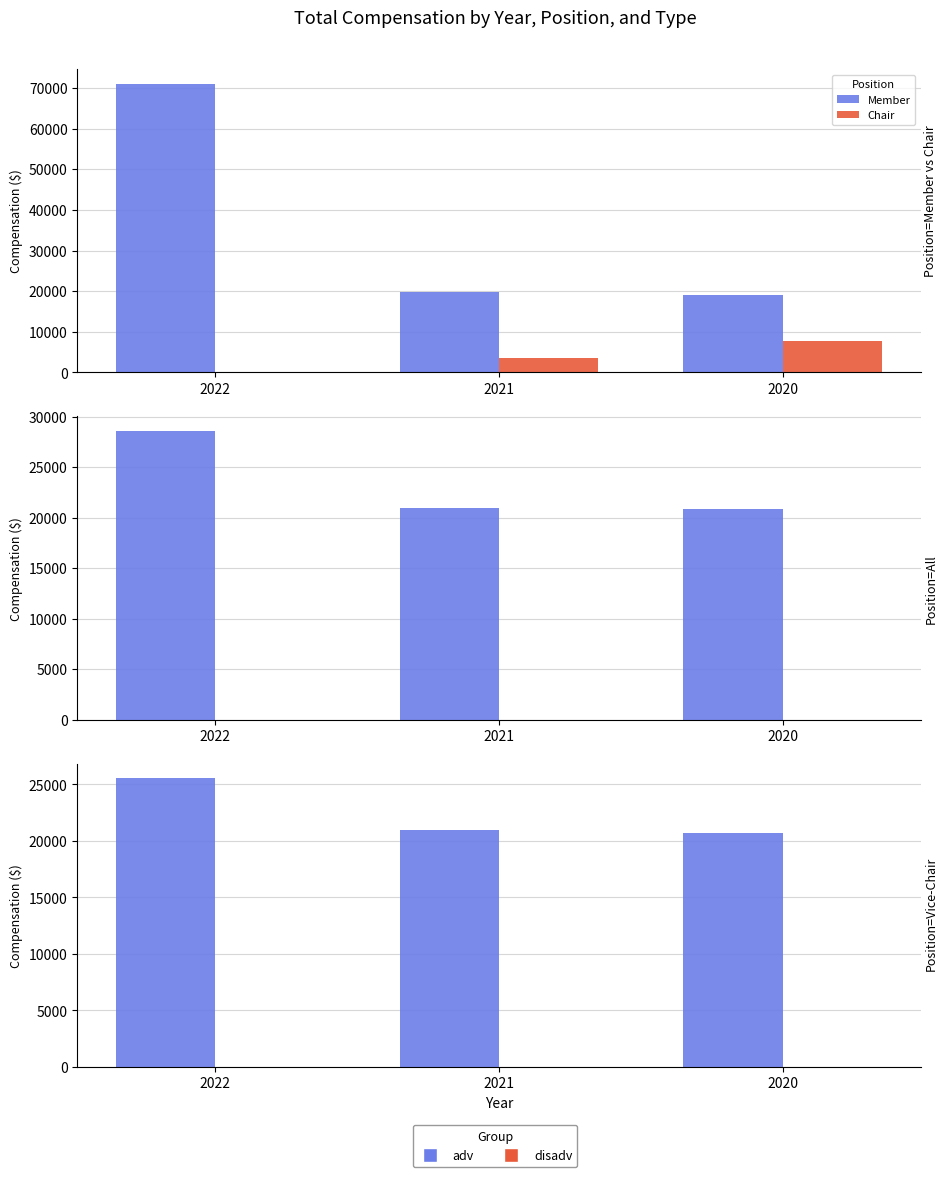

What is the difference between the highest and lowest values at 2022?

71038